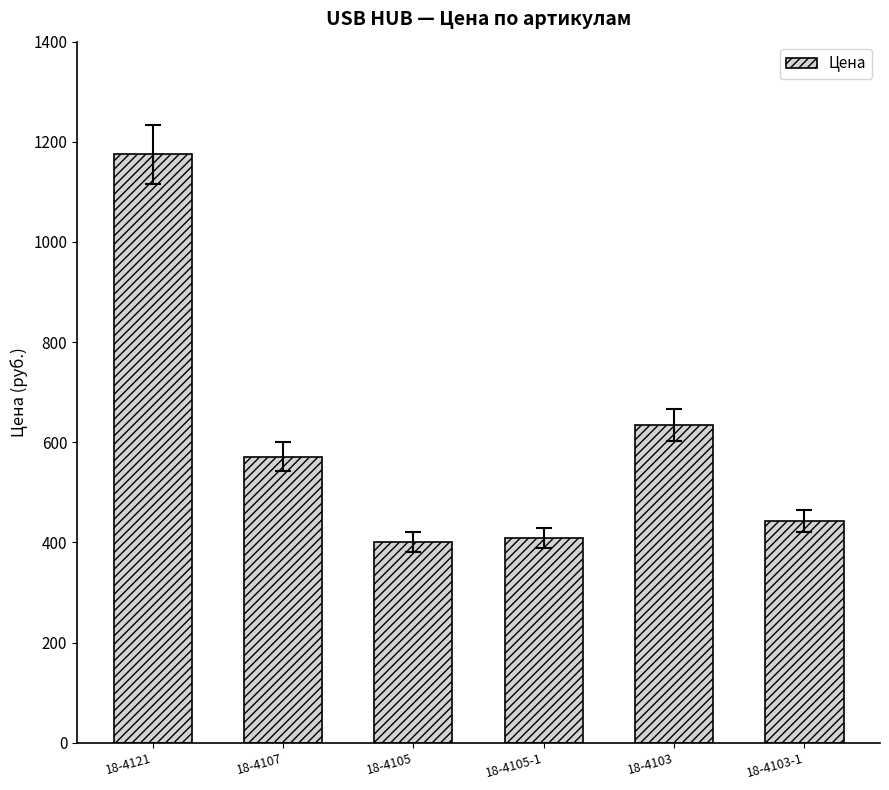

Are the bars grouped side by side (vs. stacked)?

No